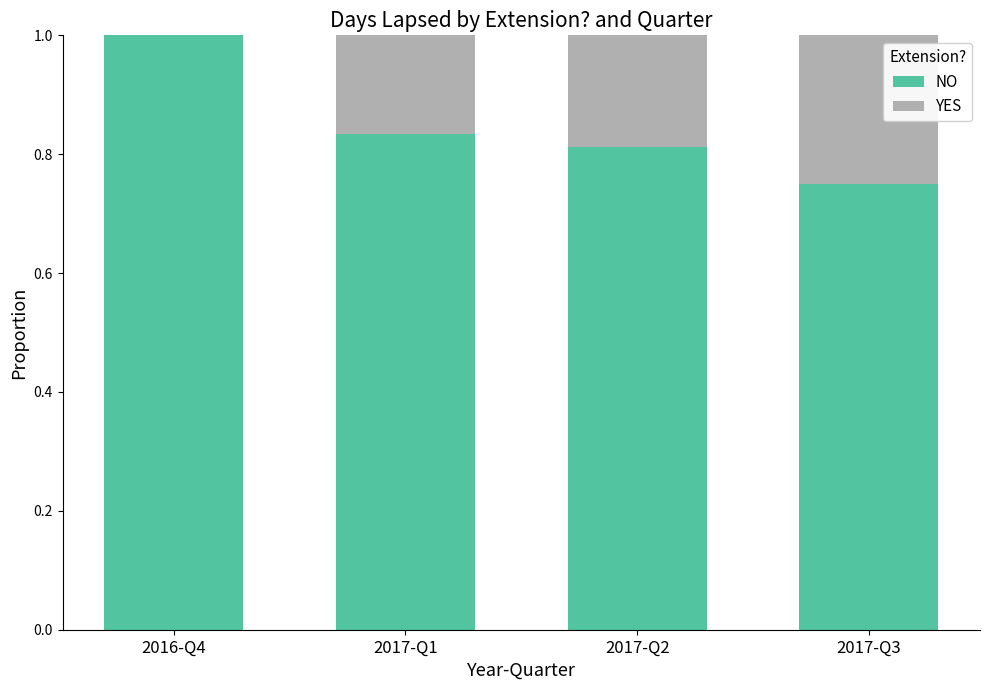

True or false: NO has a value of 1.4 at 2017-Q1.

False